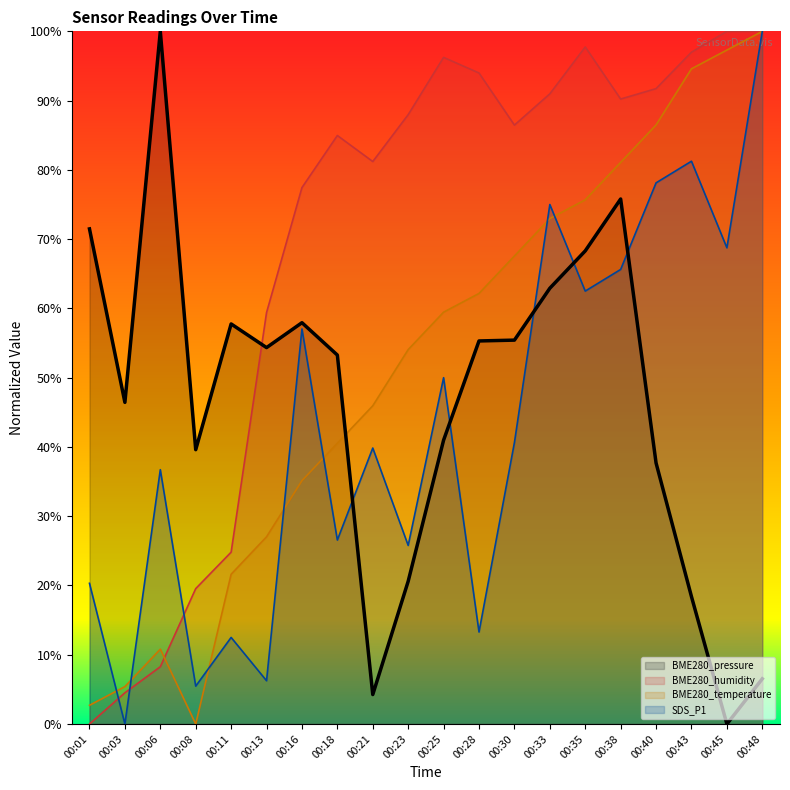

Which label corresponds to the smallest value in the chart?

00:45